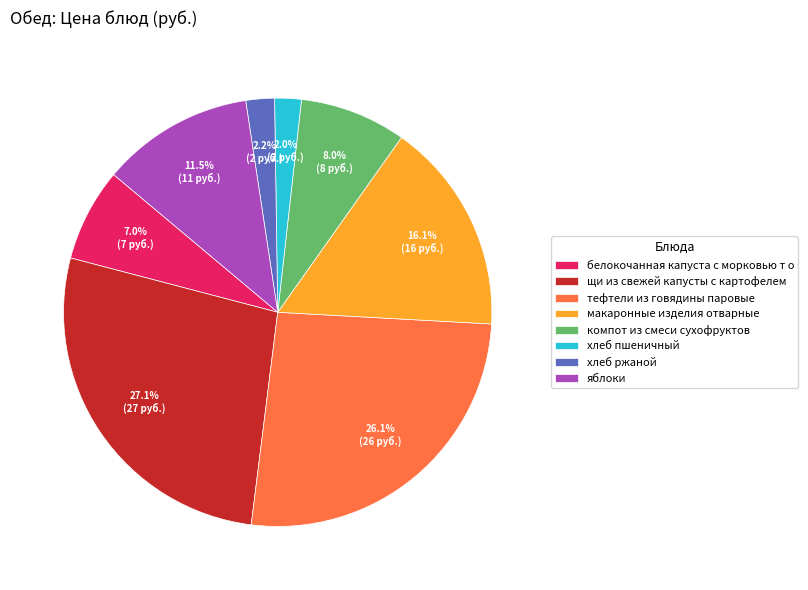

Which slice is the largest?

щи из свежей капусты с картофелем